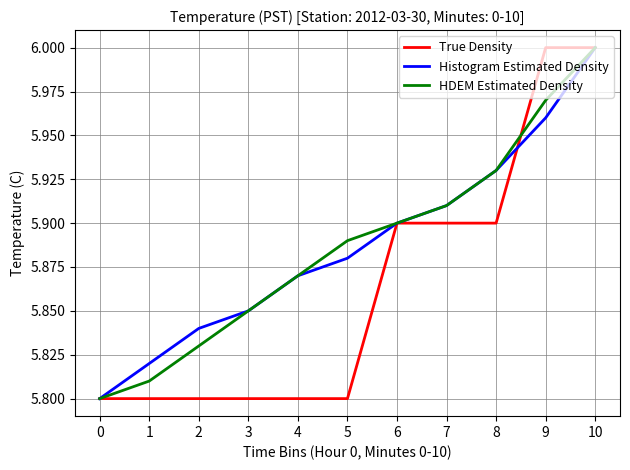

The value of HDEM Estimated Density at 2 is 9.7. True or false?

False